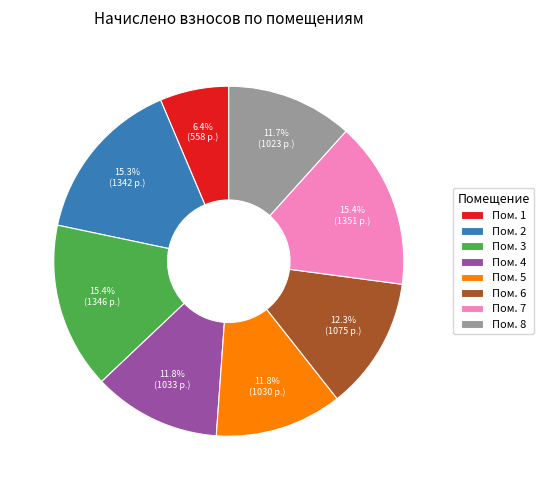

What percentage is NOT represented by Пом. 5?

88.2%